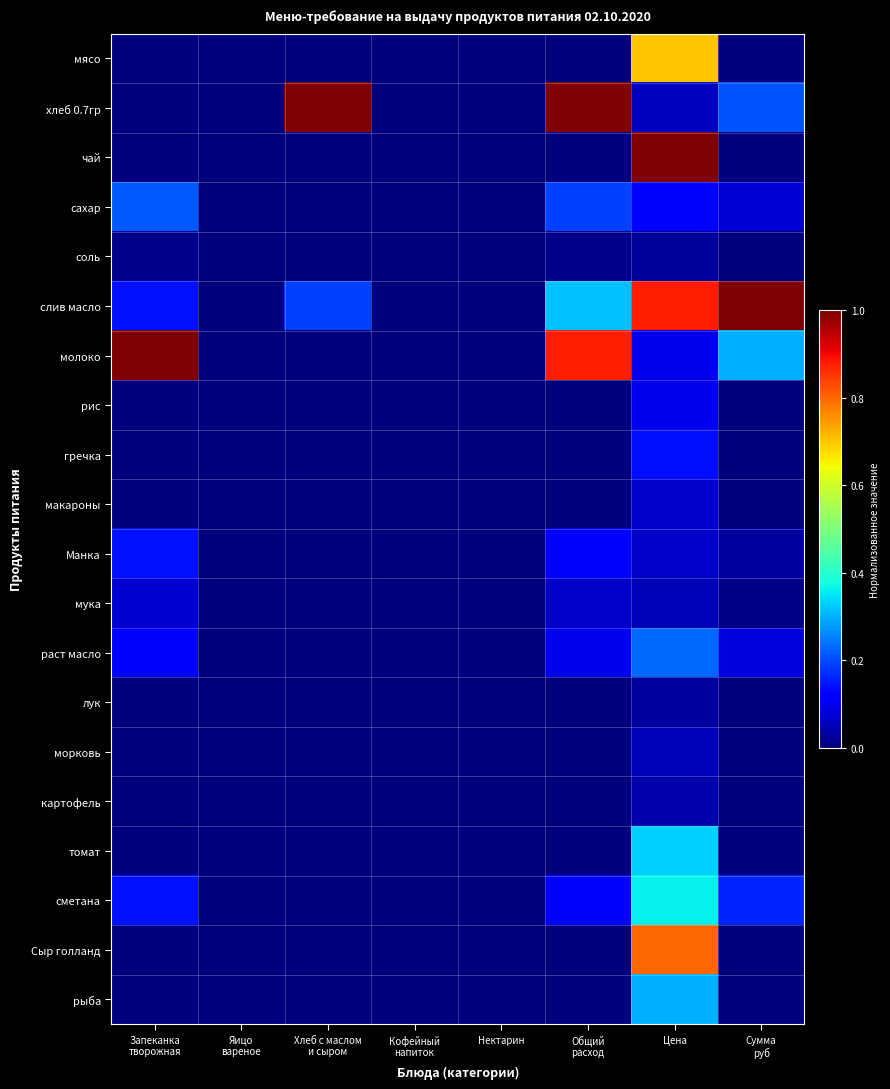

Between Сумма
руб and Запеканка
творожная, which is larger?

Сумма
руб